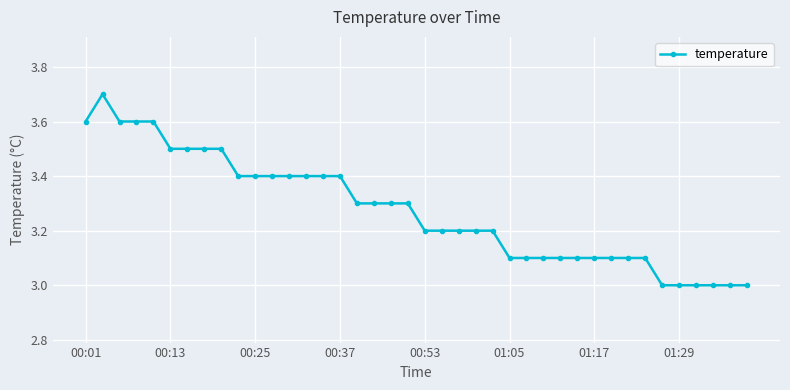

What is the value of the 37th point from the left?

3.0